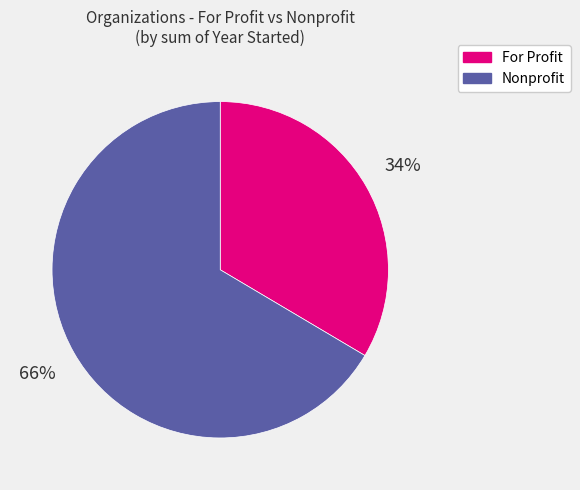

To the nearest percent, what is the average slice percentage?

50%